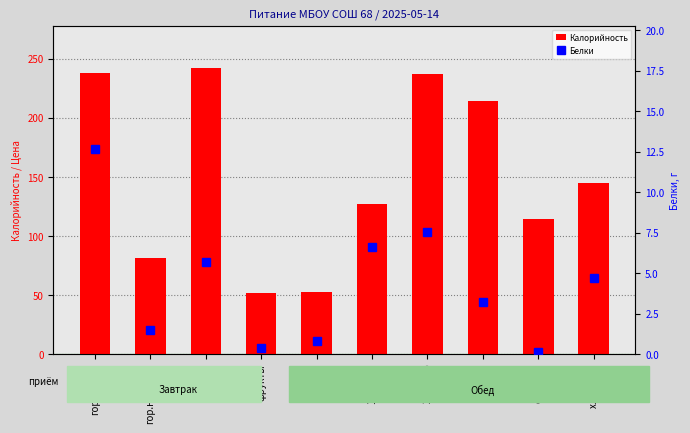

What is the total value across all series at хлеб бел.?

149.7